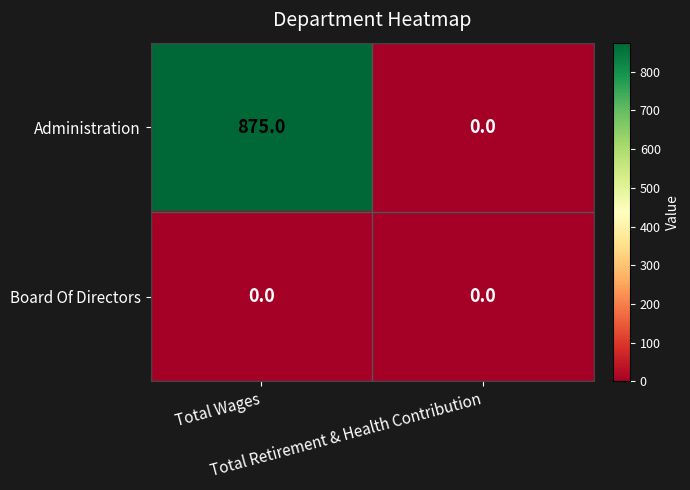

What is the greatest value displayed?

875